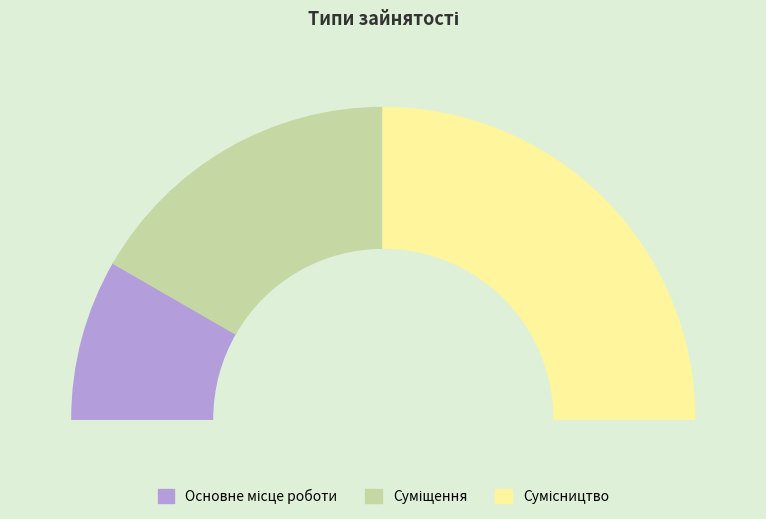

True or false: Основне місце роботи accounts for 17% of the total.

True